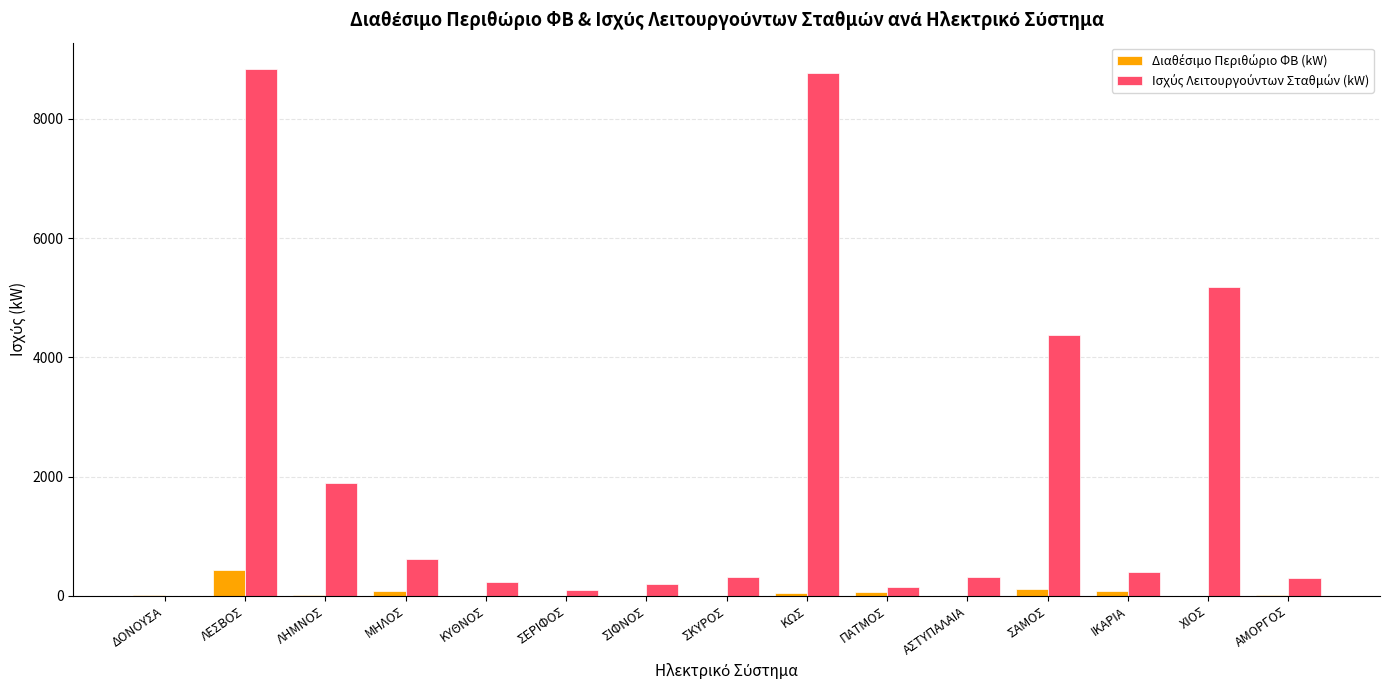

At which category is the sum across all series the highest?

ΛΕΣΒΟΣ